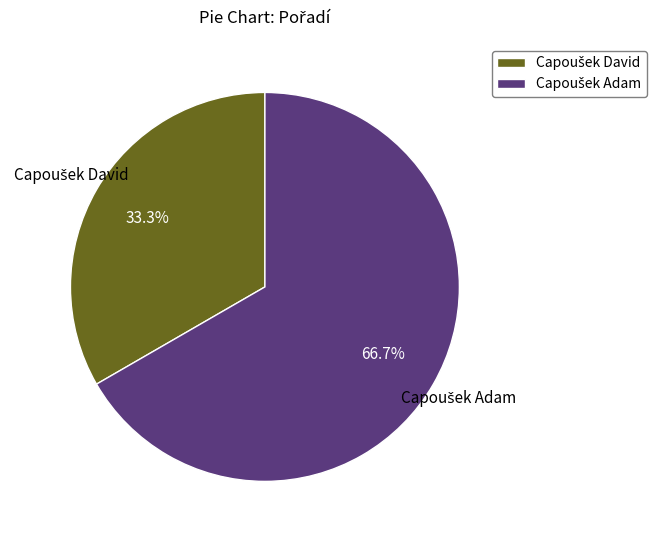

Is there any slice that represents more than half of the pie?

Yes